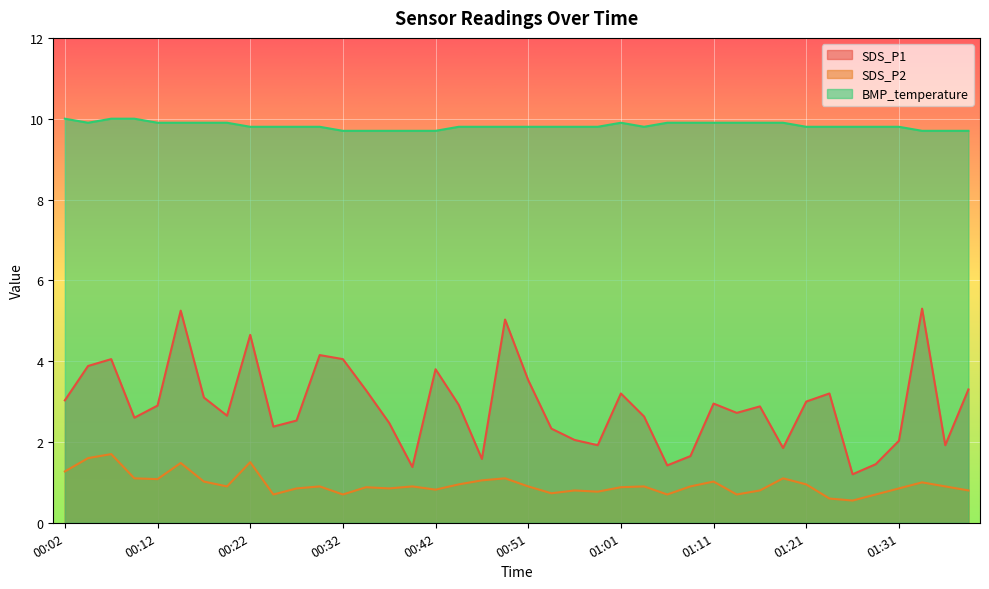

What is the label of the 17th point from the left?

00:42